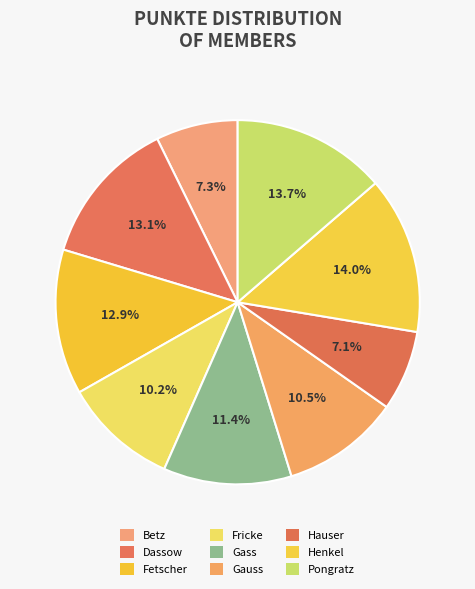

How many segments does this pie chart have?

9